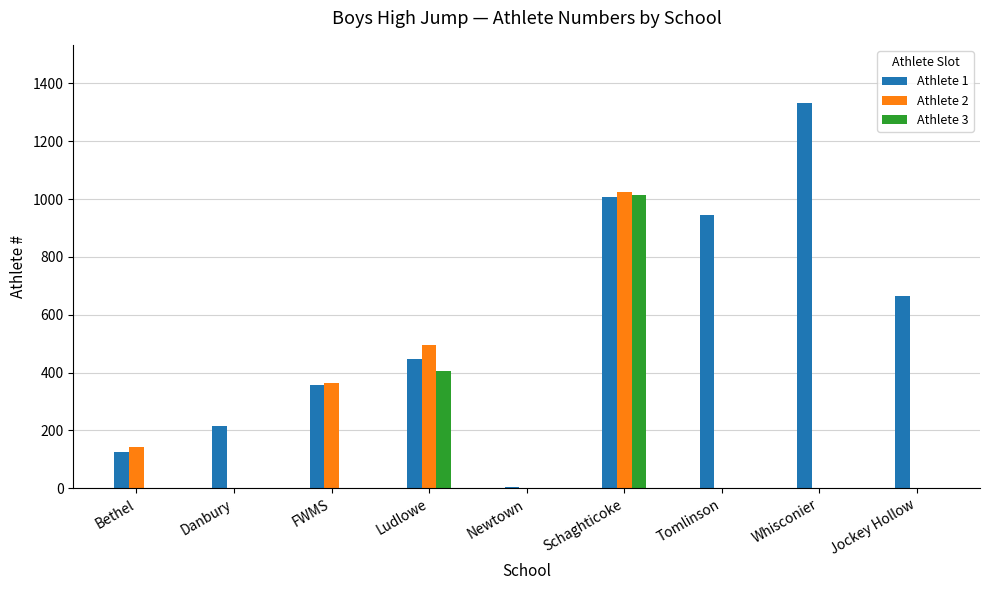

Which series has the largest total across all categories?

Athlete 1